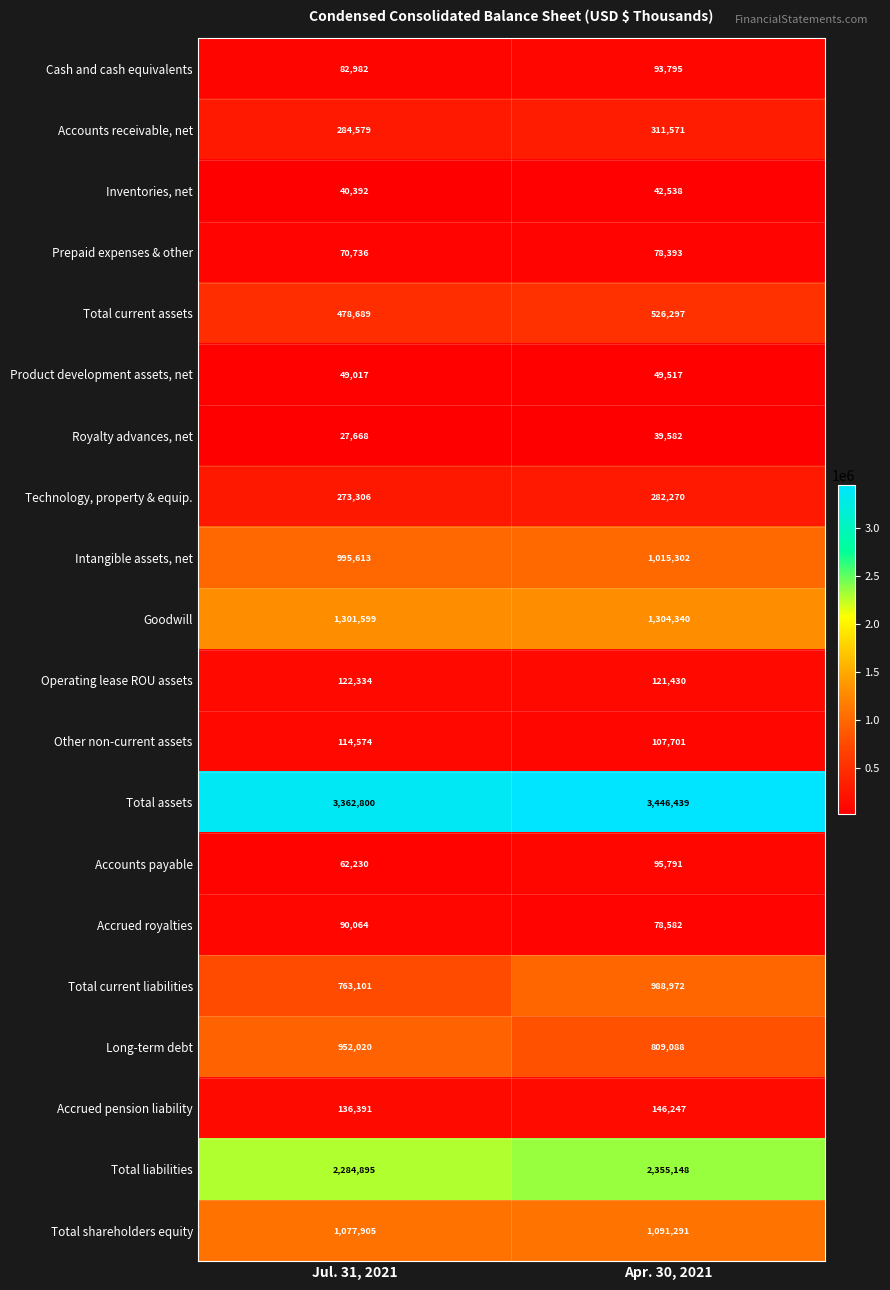

Rank the series by their maximum value, from highest to lowest.

Total assets, Total liabilities, Goodwill, Total shareholders equity, Intangible assets, net, Total current liabilities, Long-term debt, Total current assets, Accounts receivable, net, Technology, property & equip., Accrued pension liability, Operating lease ROU assets, Other non-current assets, Accounts payable, Cash and cash equivalents, Accrued royalties, Prepaid expenses & other, Product development assets, net, Inventories, net, Royalty advances, net